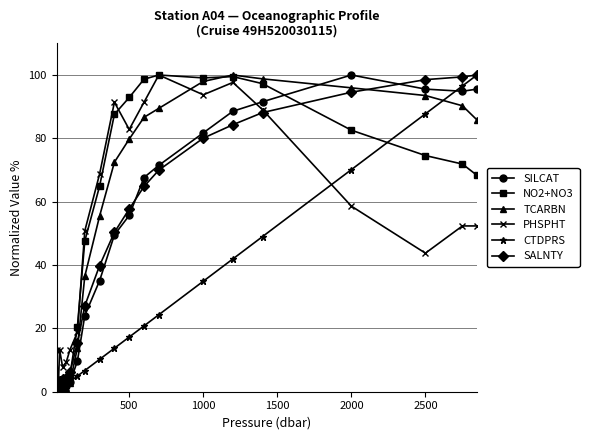

What is the greatest value displayed?

100.0